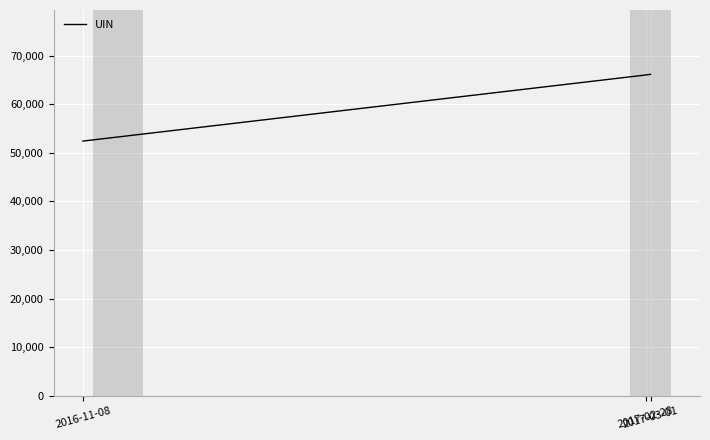

What is the difference between the maximum and minimum values?

13742